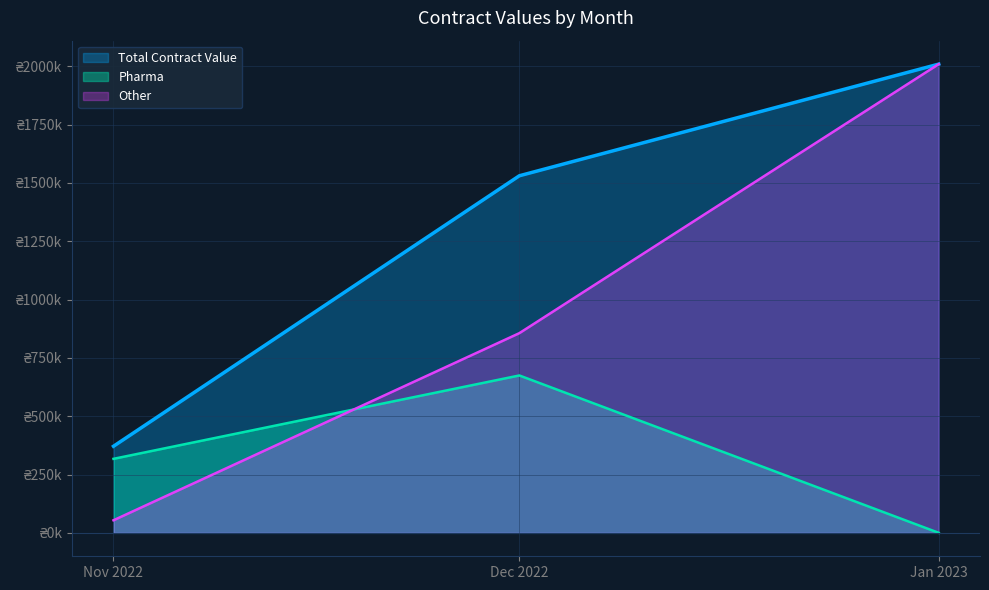

True or false: Total Contract Value and Avg Contract Value cross at least once.

False